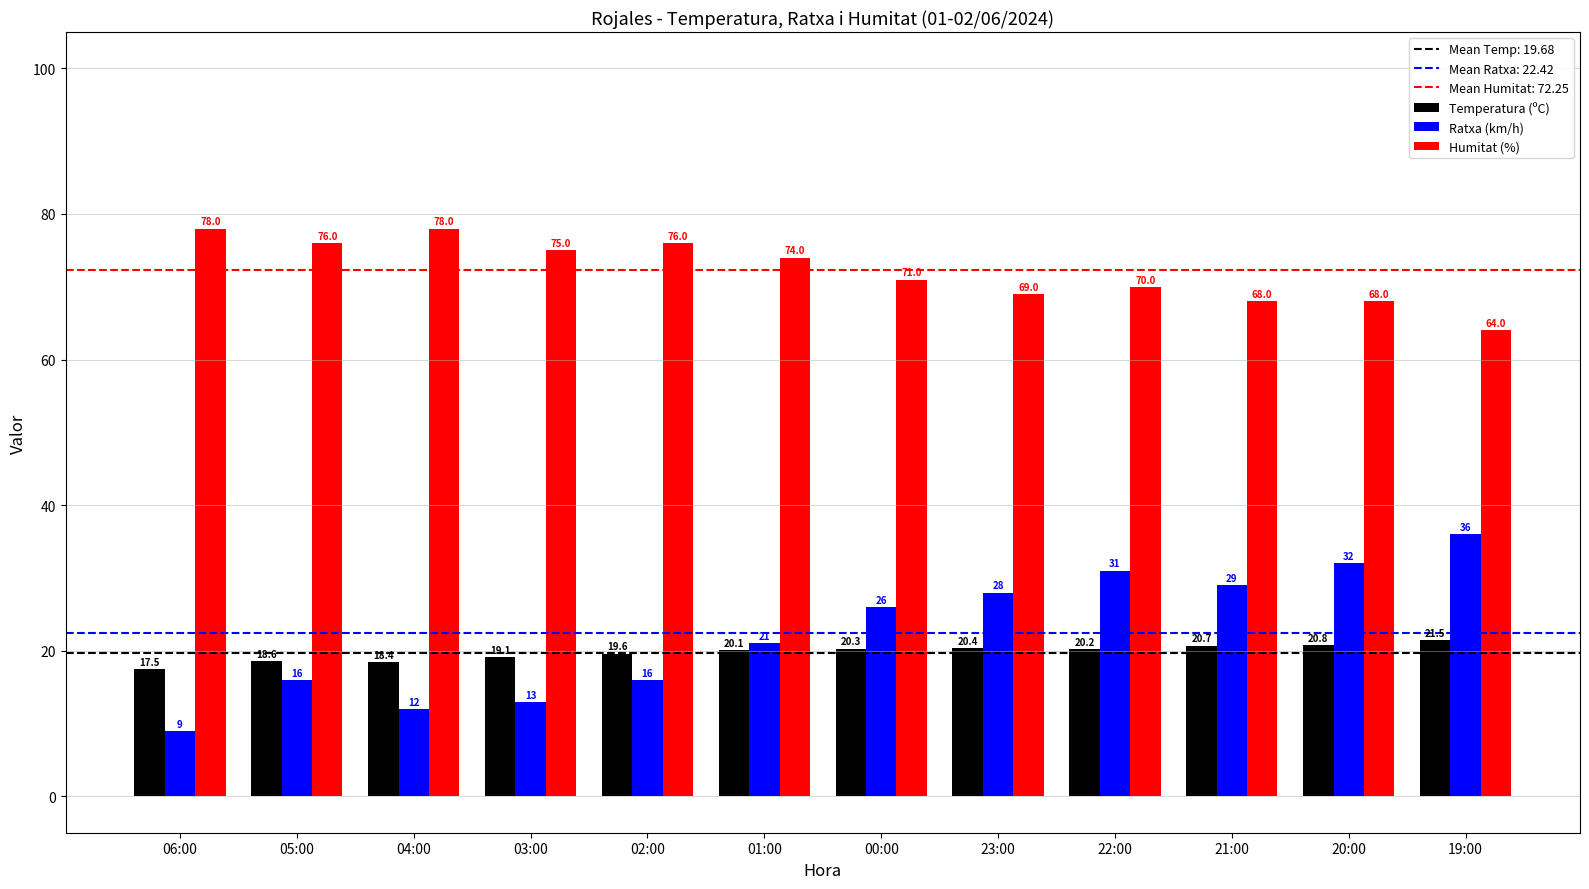

Reading left to right, transcribe all the data shown in this chart.

Temperatura (ºC): 17.5	18.6	18.4	19.1	19.6	20.1	20.3	20.4	20.2	20.7	20.8	21.5
Ratxa (km/h): 9.0	16.0	12.0	13.0	16.0	21.0	26.0	28.0	31.0	29.0	32.0	36.0
Humitat (%): 78.0	76.0	78.0	75.0	76.0	74.0	71.0	69.0	70.0	68.0	68.0	64.0